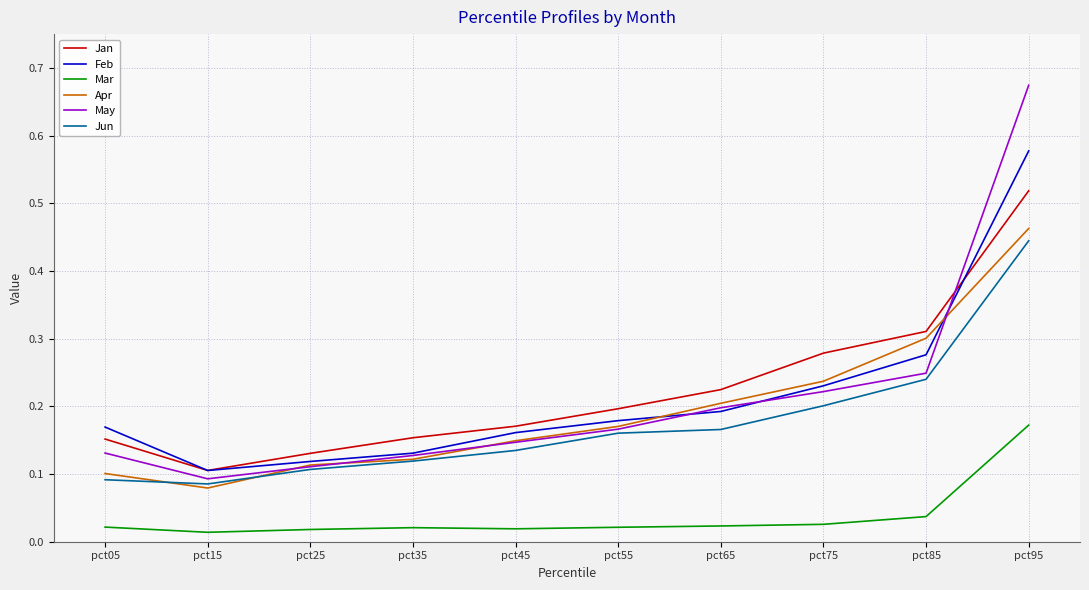

True or false: Jun has a value of 0.1 at pct25.

True